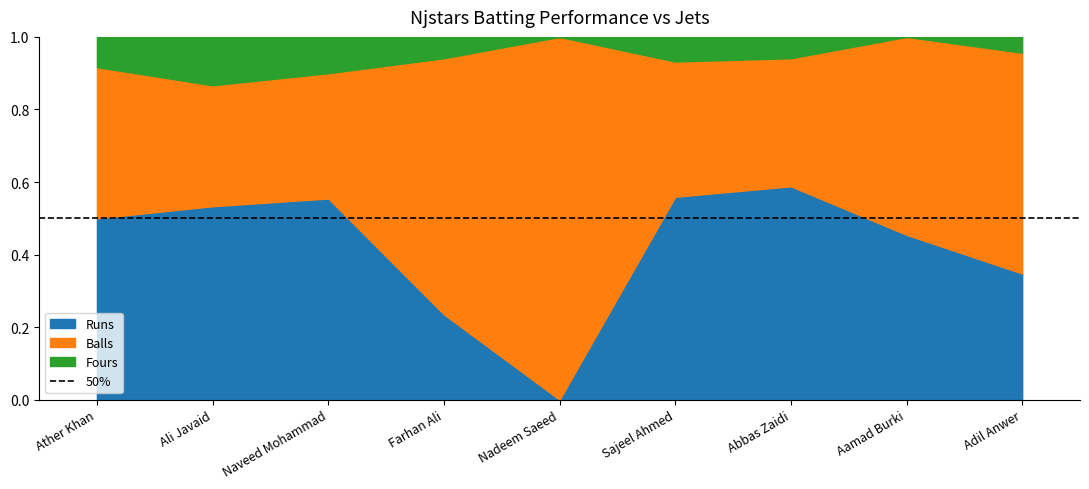

Reading left to right, transcribe all the data shown in this chart.

Runs: 6	8	61	4	0	33	30	5	8
Balls: 5	5	38	12	8	22	18	6	14
Fours: 1	2	11	1	0	4	3	0	1